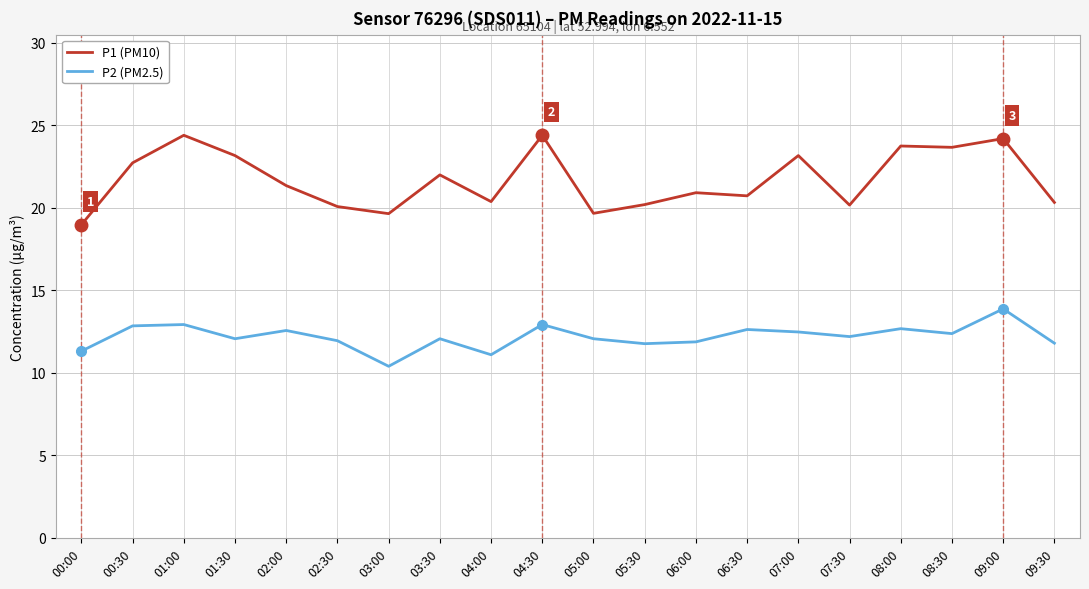

True or false: P1 (PM10) and P2 (PM2.5) intersect in this chart.

False